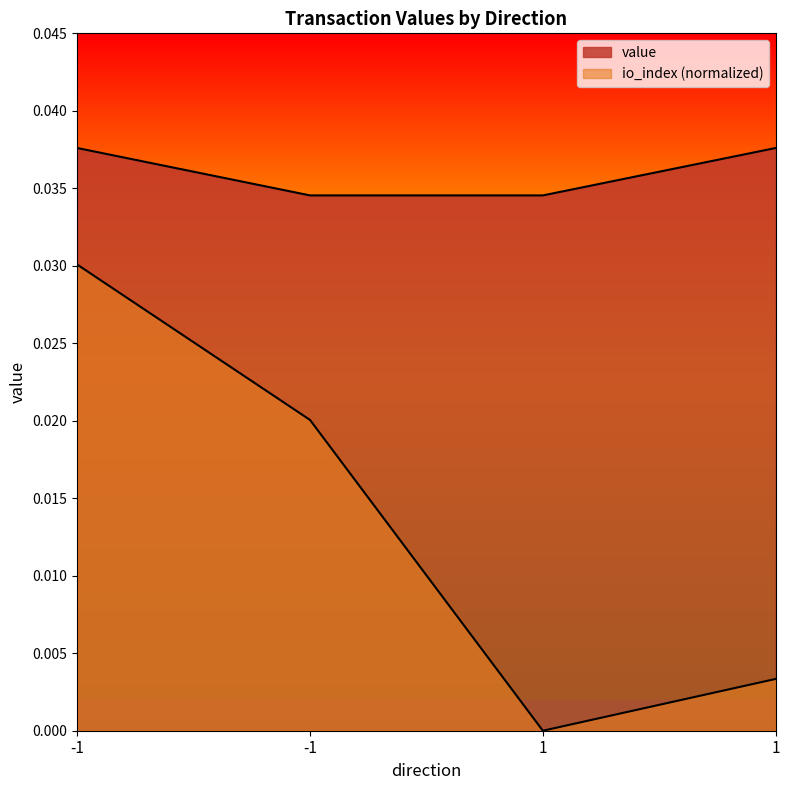

Reading left to right, what are all the values shown in this chart?

value: -1=0.0	-1=0.0	1=0.0	1=0.0
io_index: -1=0.0	-1=0.0	1=0.0	1=0.0